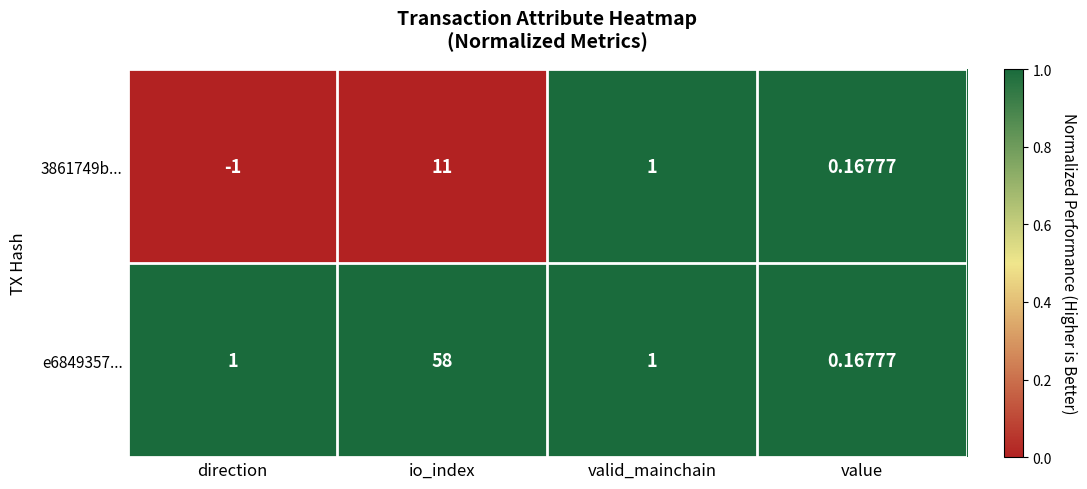

At which category is the sum across all series the highest?

io_index